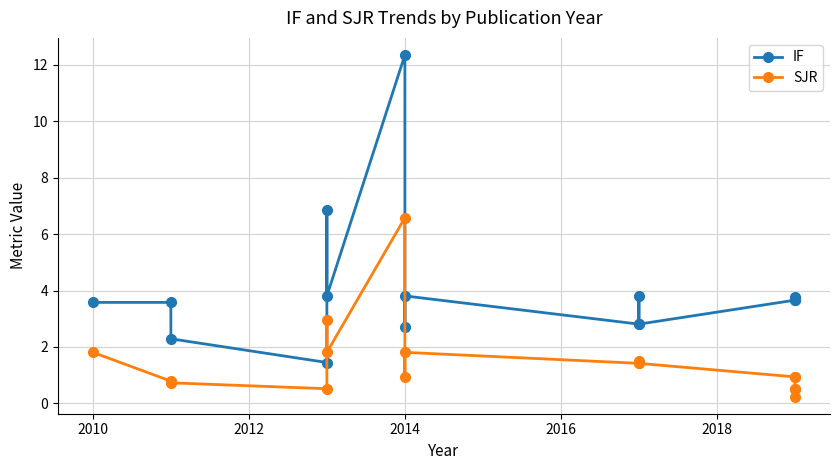

At how many categories does at least one series exceed 10?

1